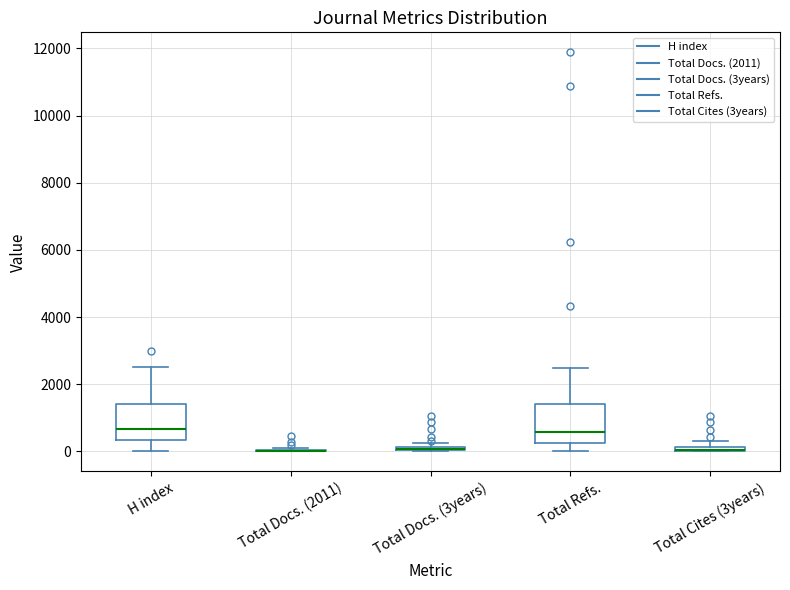

Where does the upper whisker of the box for H index end on the y-axis? The values are not printed on the chart, so give them approximately, as read against the axis.

2600